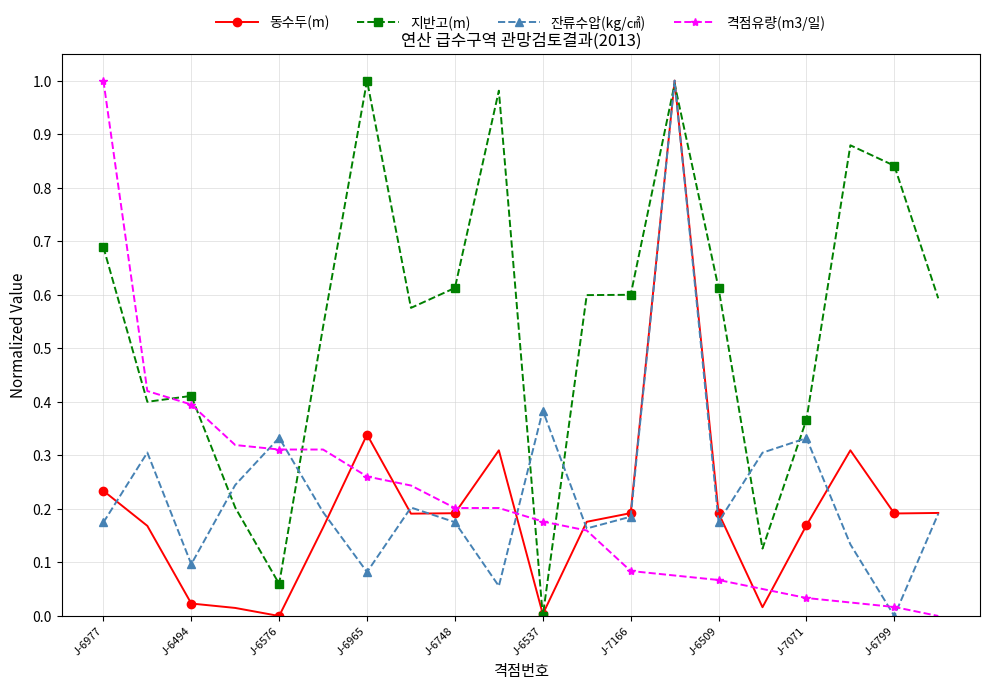

True or false: 잔류수압(kg/㎠) has more than 0 points higher than both neighbors.

True